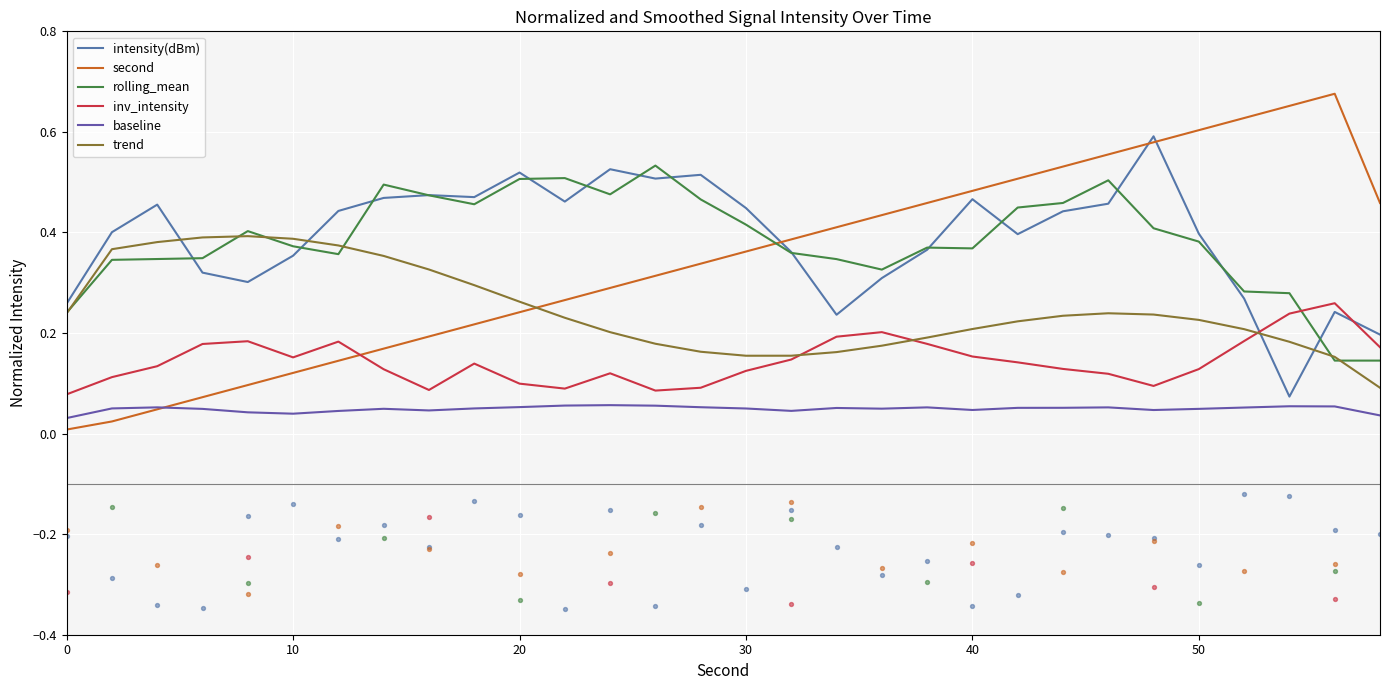

Which series has the largest Y range (max minus min)?

second